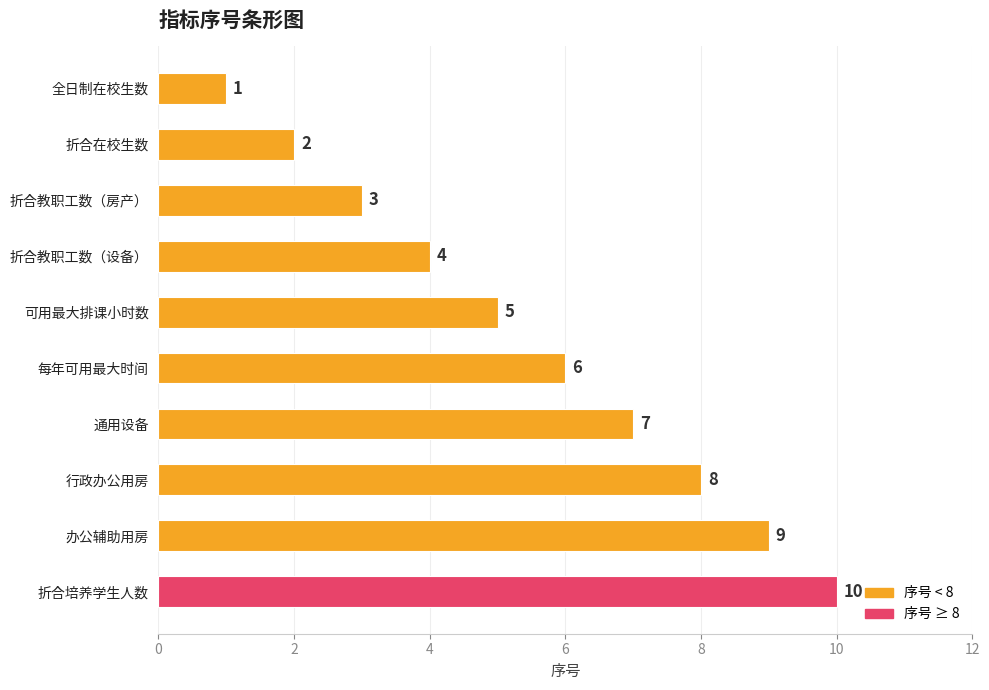

True or false: the data shows 3 at 通用设备.

False